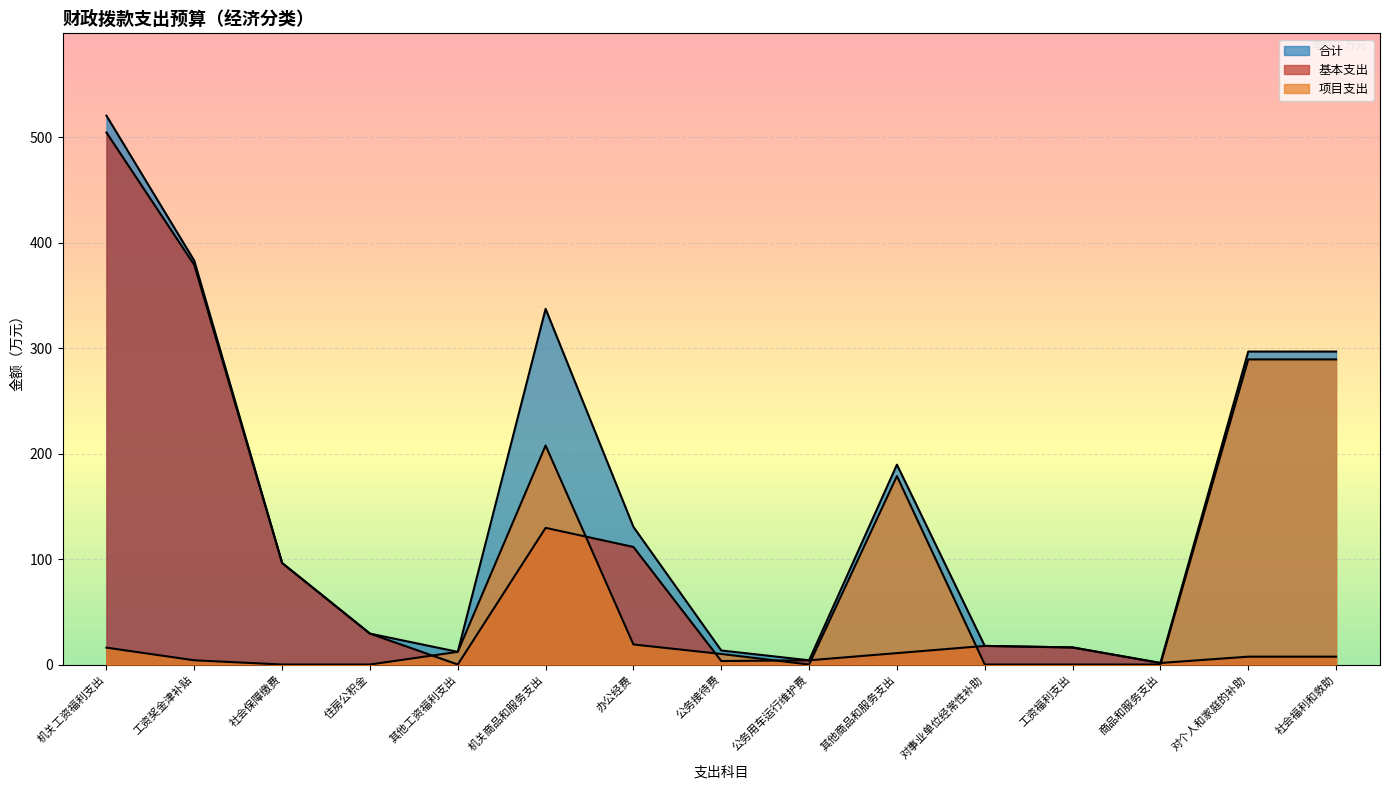

What is the sum of all 项目支出 values?

1026.1